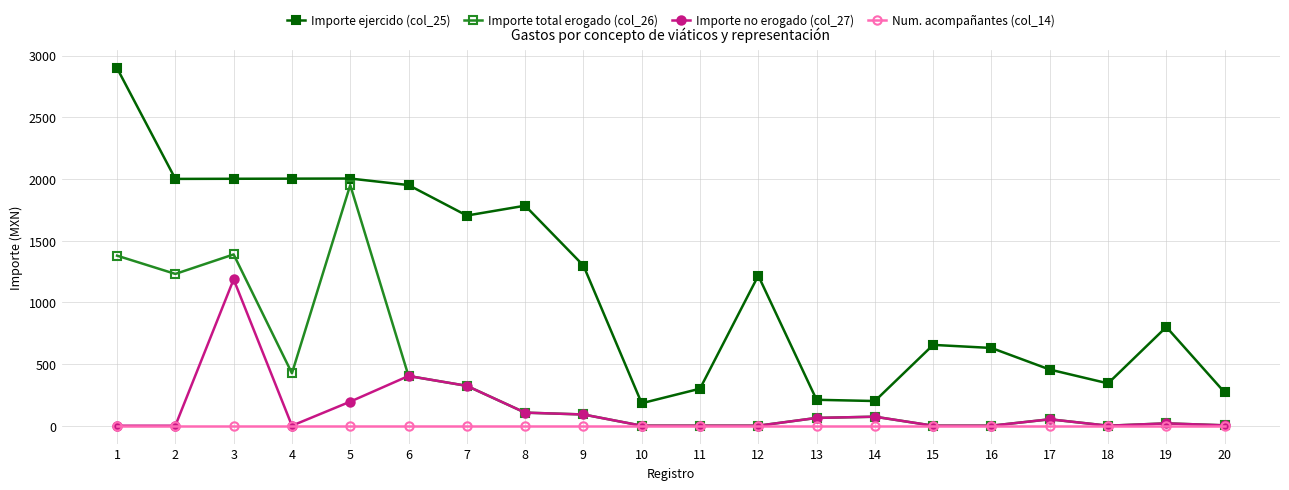

Rank the series by their maximum value, from highest to lowest.

Importe ejercido (col_25), Importe total erogado (col_26), Importe no erogado (col_27), Num. acompañantes (col_14)